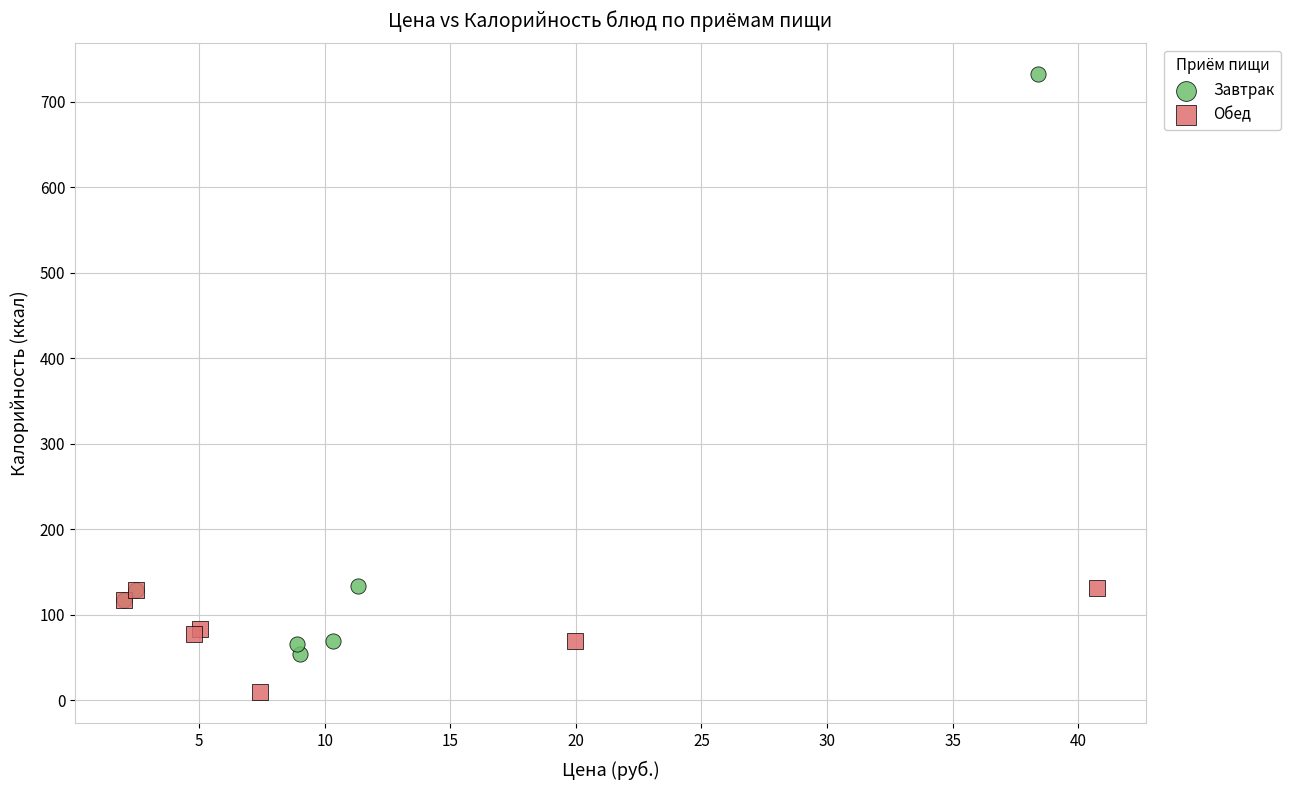

Which series reaches the maximum Y coordinate?

Завтрак